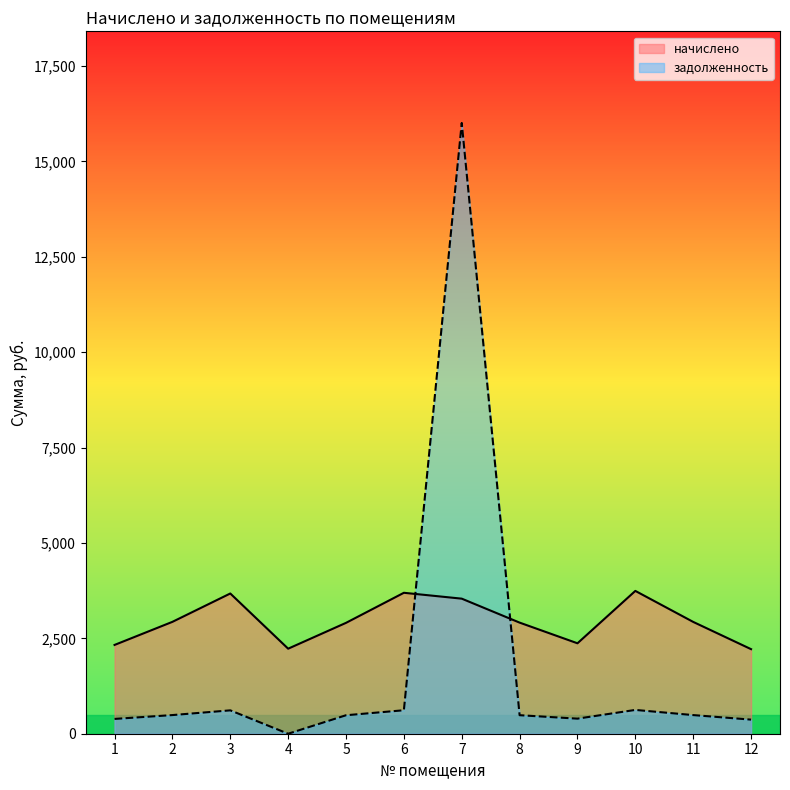

Between 3 and 9, which series saw the biggest shift?

начислено